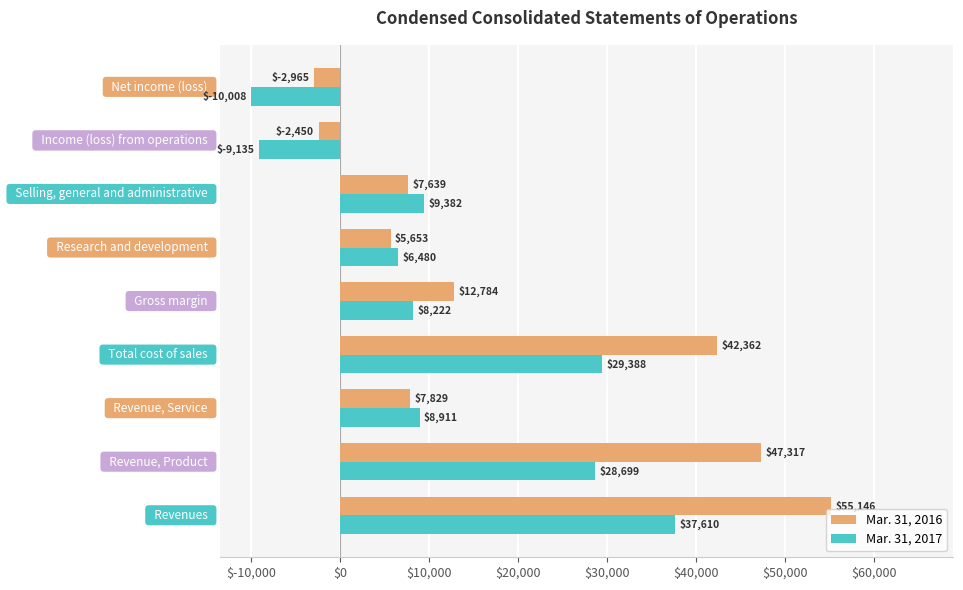

What is the difference between the maximum and minimum values in the Mar. 31, 2016 series?

58111